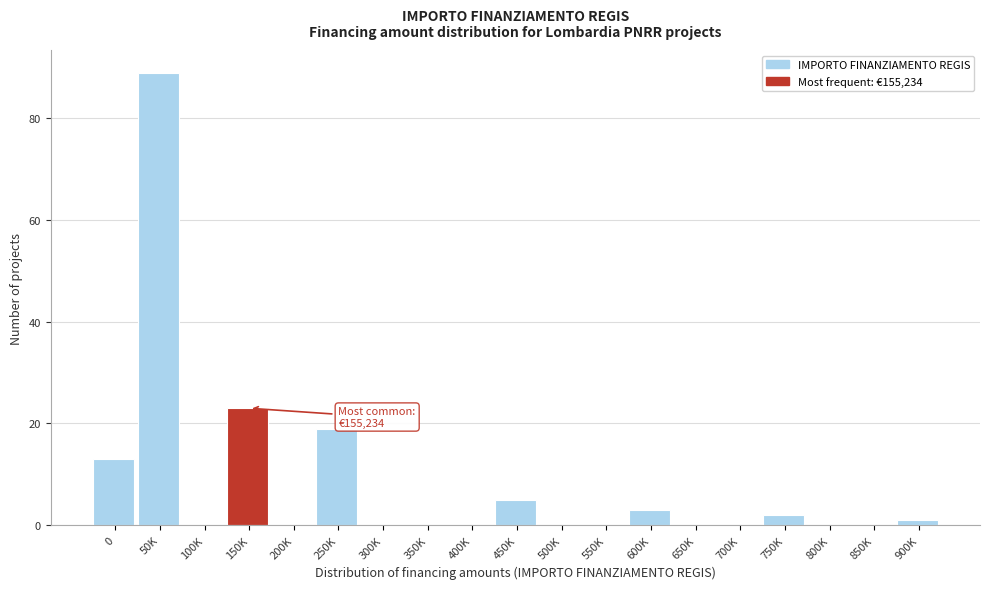

Which label corresponds to the largest value in the chart?

50K